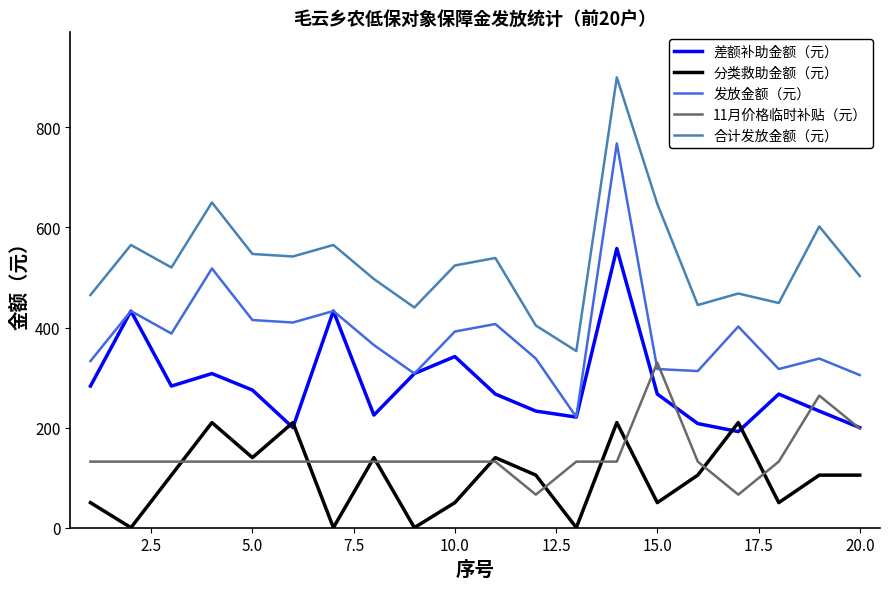

True or false: 发放金额（元） and 合计发放金额（元） intersect in this chart.

False